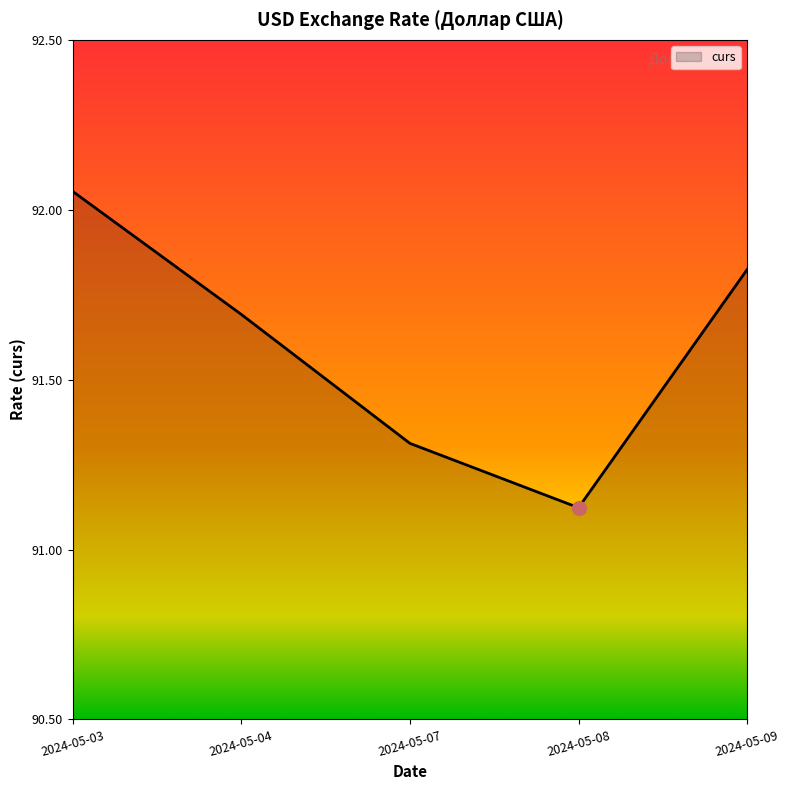

At which category does the chart reach its peak across all series?

2024-05-03